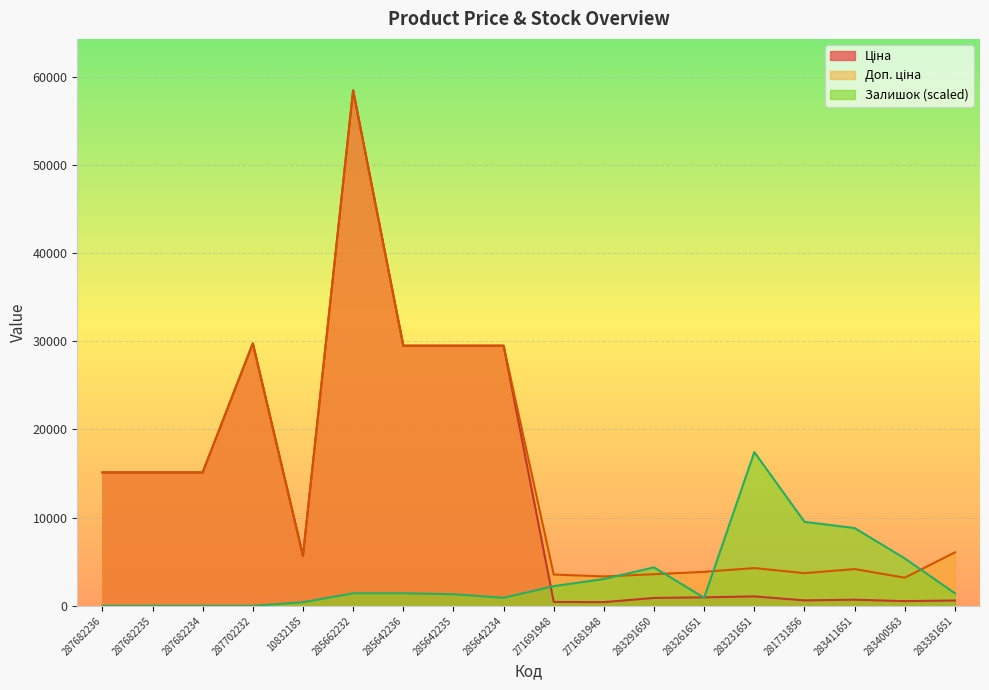

What is the minimum value for Ціна?

416.6